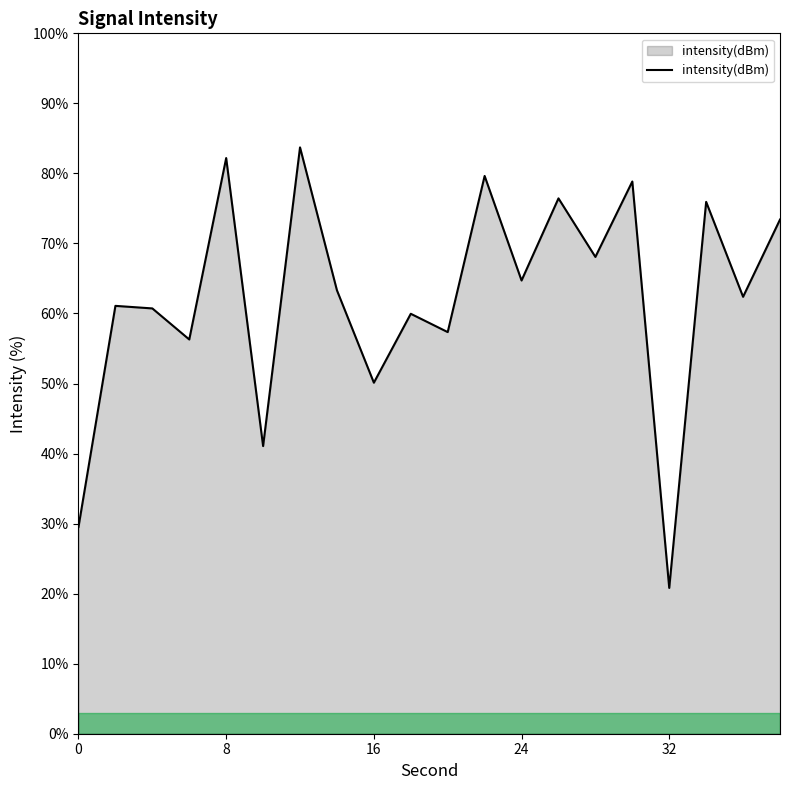

What is the minimum value shown in the chart?

20.8